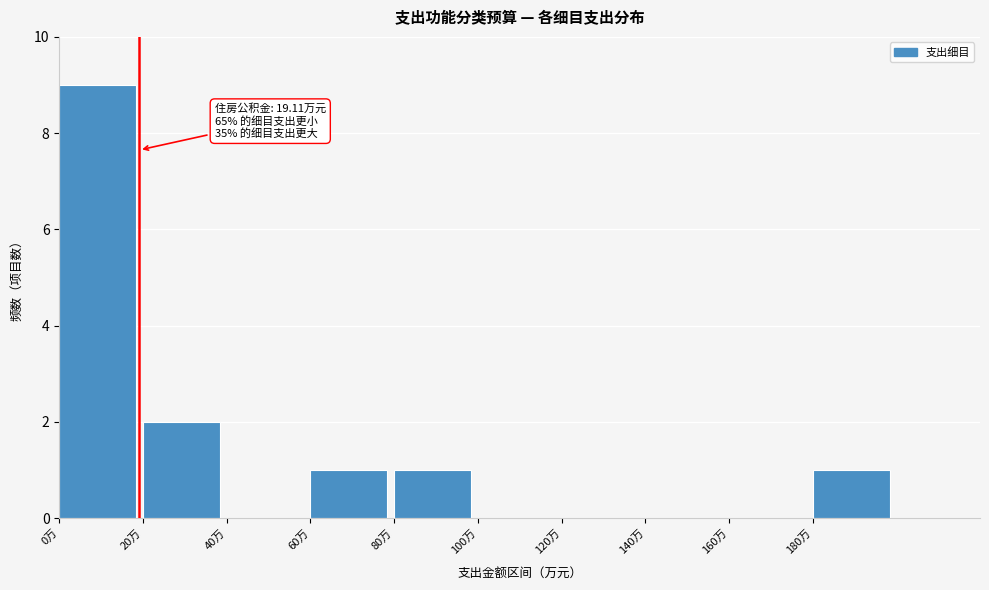

Over which range of the x-axis is the bar tallest?

0 to 20